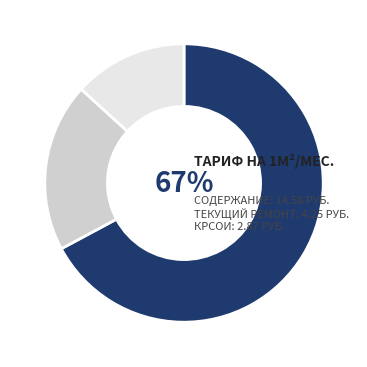

To the nearest percent, what is the average slice percentage?

33%